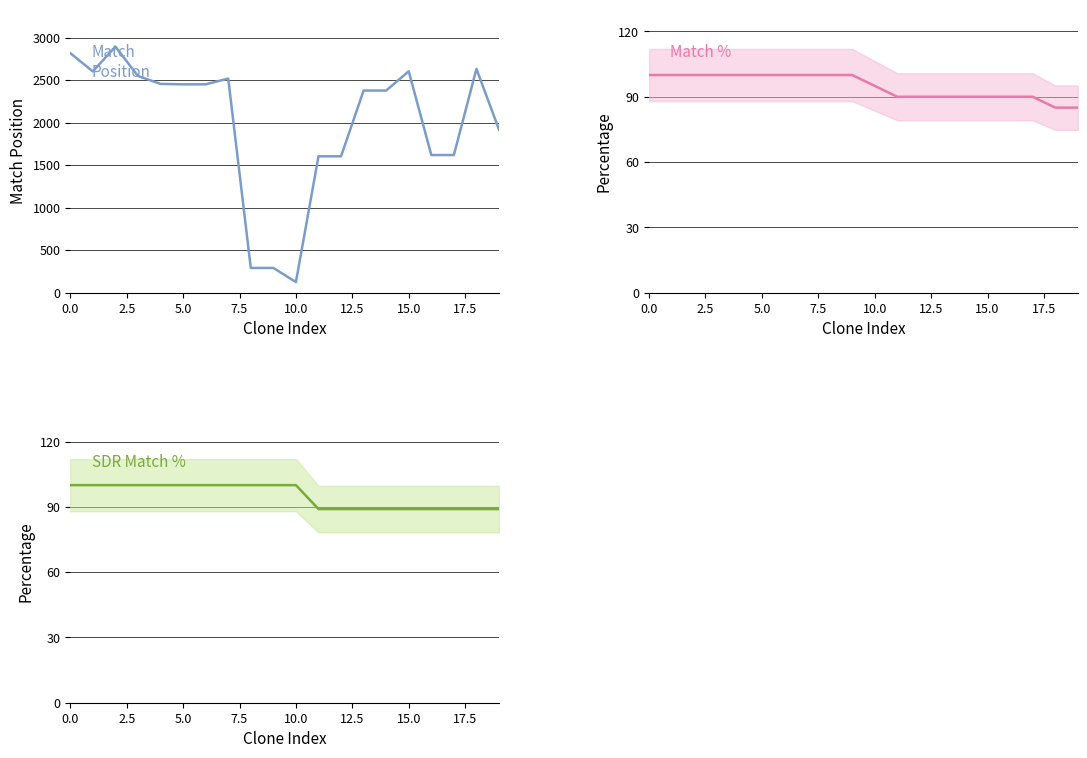

Is it true that Match Position equals 1274 at 17.5?

False